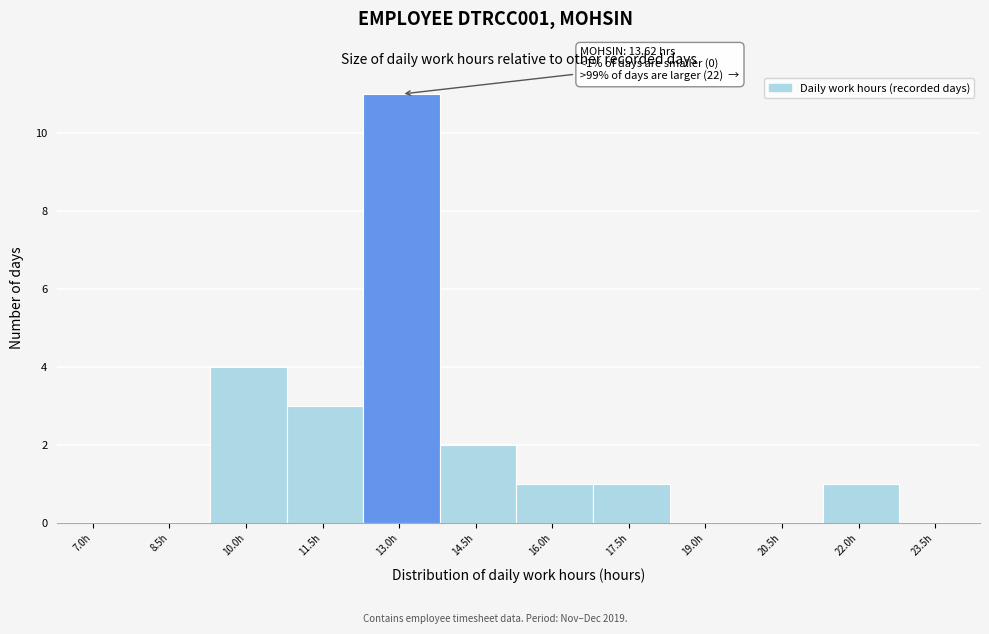

Over which range of the x-axis is the bar tallest?

12.3 to 13.8